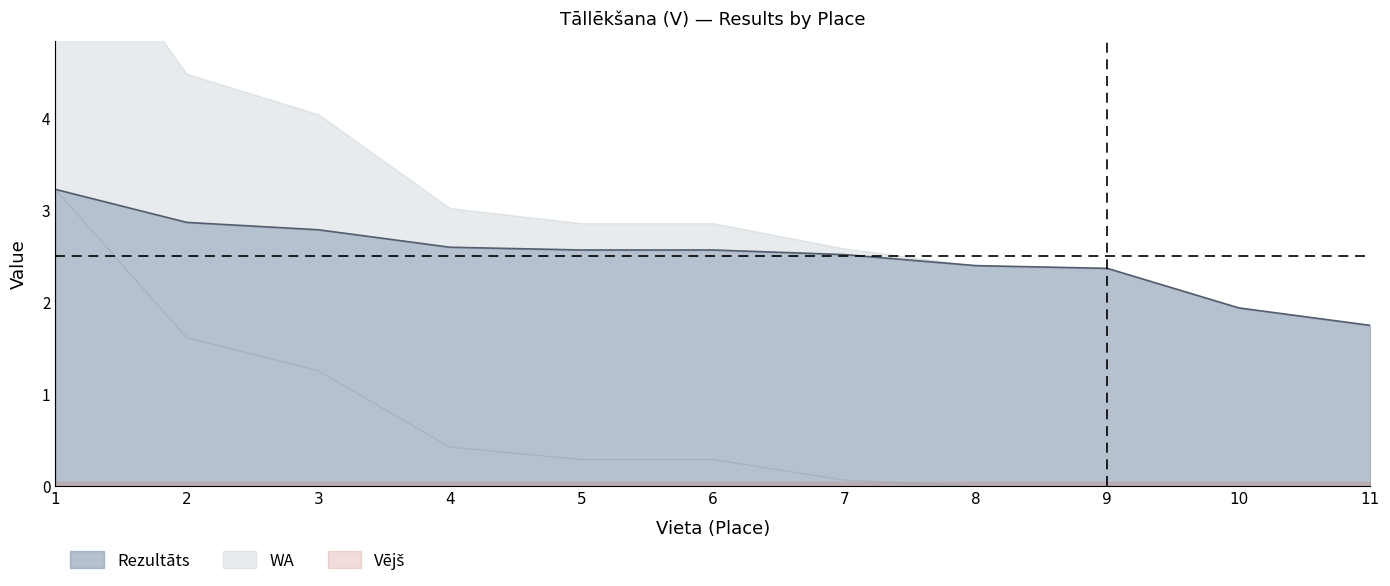

Does the chart display data point markers on the line(s)?

No